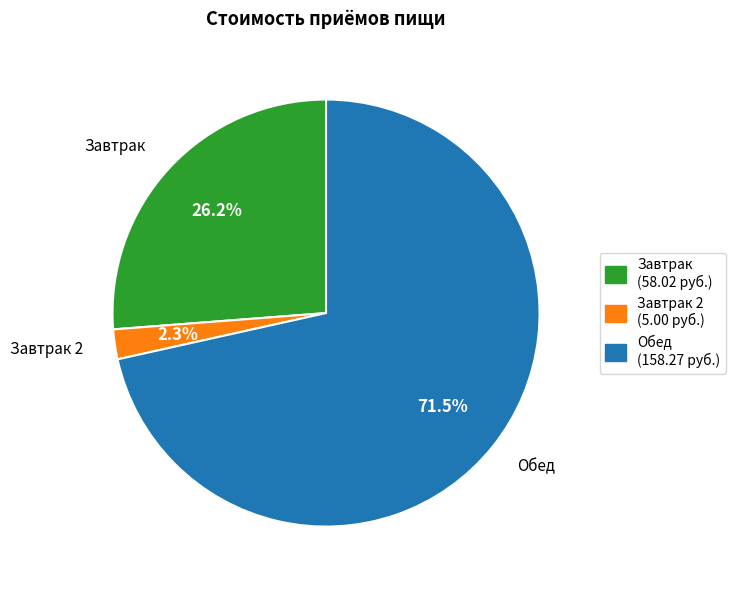

Does any single category account for the majority?

Yes